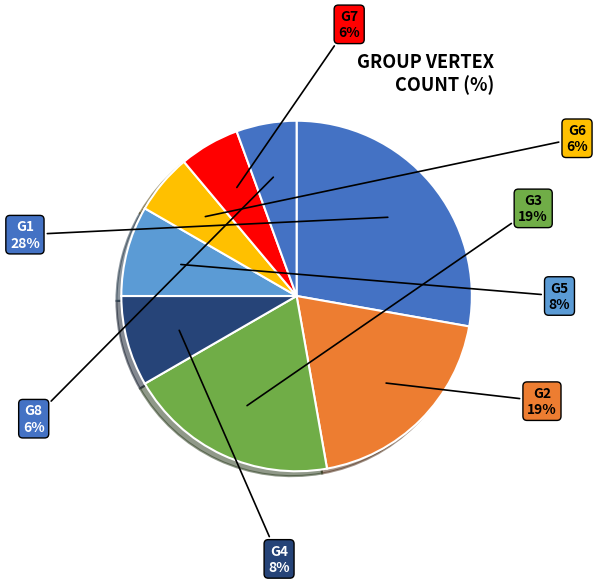

Is the sum of G4 and G2 greater than half?

No